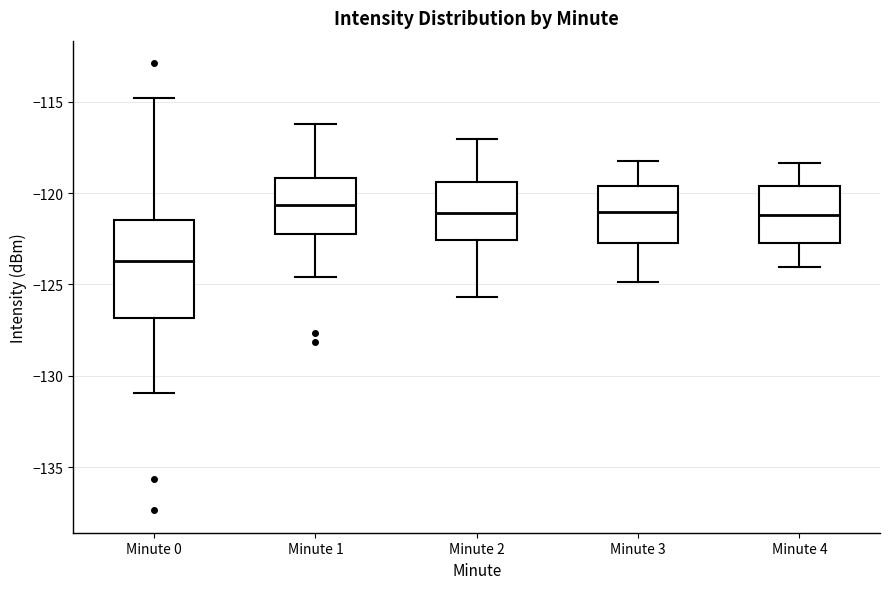

Reading left to right, transcribe this box plot: for each box, give where its median line is, the range the box spans, and where its two whiskers end, as read against the y-axis. The values are not printed on the chart, so give them approximately, as read against the axis.

Minute 0: median -123.5, box -127.0 to -121.5, whiskers -131.0 to -115.0
Minute 1: median -120.5, box -122.0 to -119.0, whiskers -124.5 to -116.0
Minute 2: median -121.0, box -122.5 to -119.5, whiskers -125.5 to -117.0
Minute 3: median -121.0, box -122.5 to -119.5, whiskers -125.0 to -118.0
Minute 4: median -121.0, box -122.5 to -119.5, whiskers -124.0 to -118.5